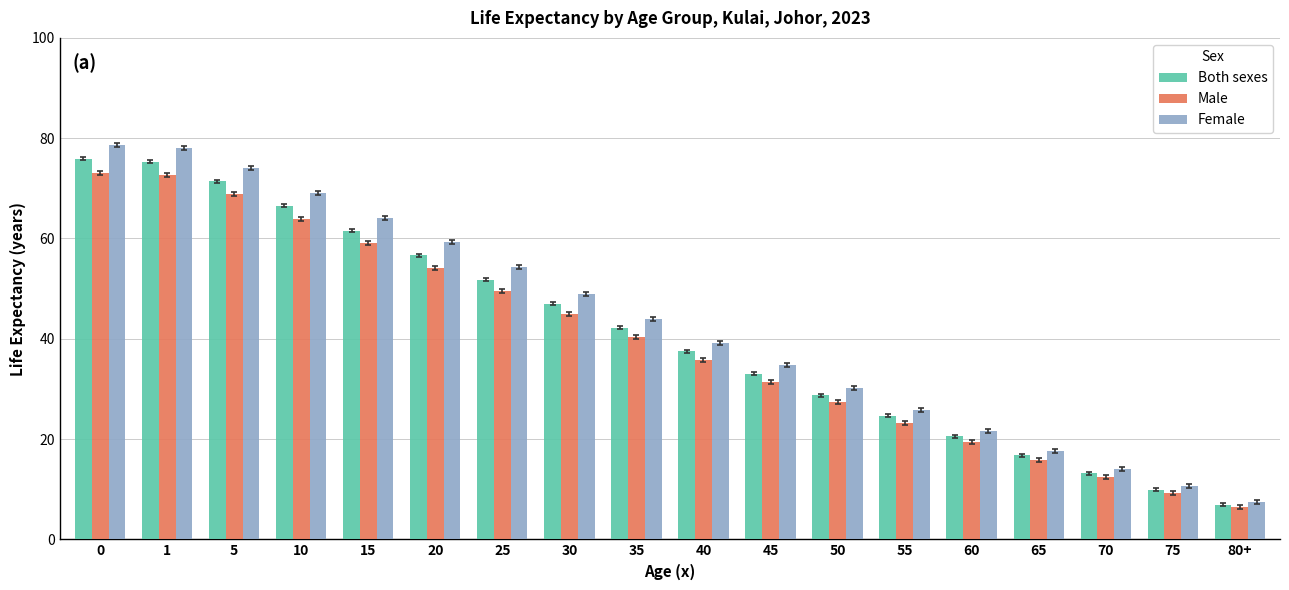

What are all the series names shown in the legend?

Both sexes, Male, Female